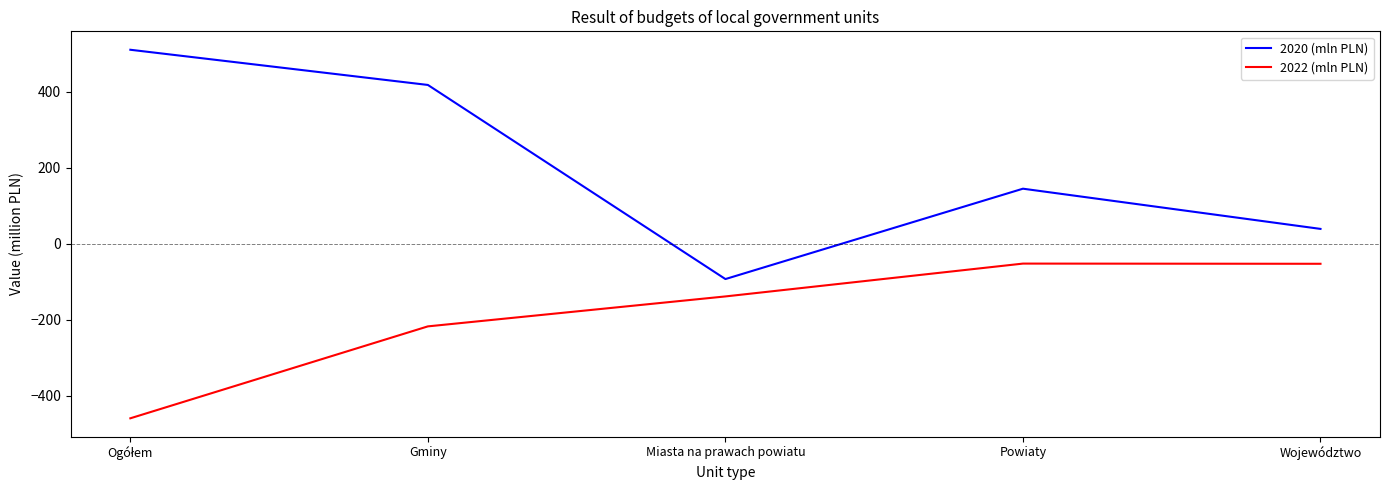

List the series in order of their overall mean, highest first.

2020 (mln PLN), 2022 (mln PLN)